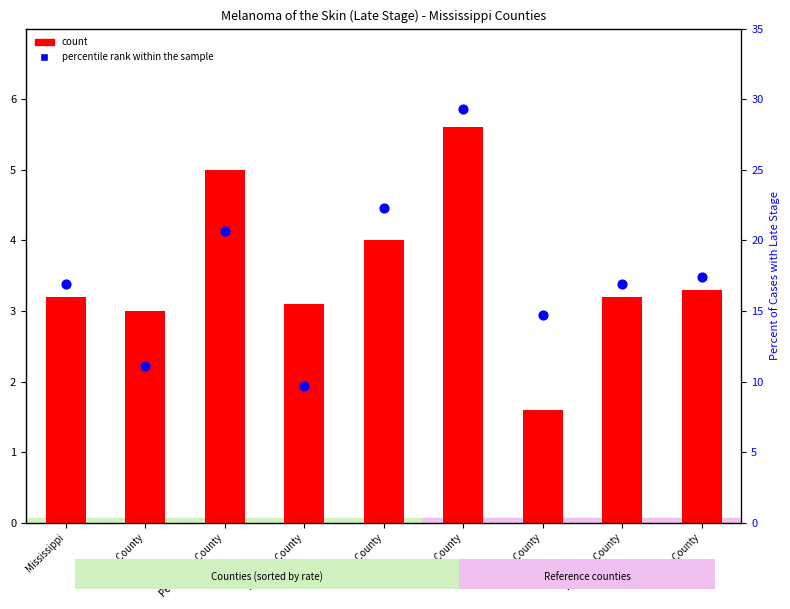

Which series has the largest total across all categories?

percentile rank within the sample